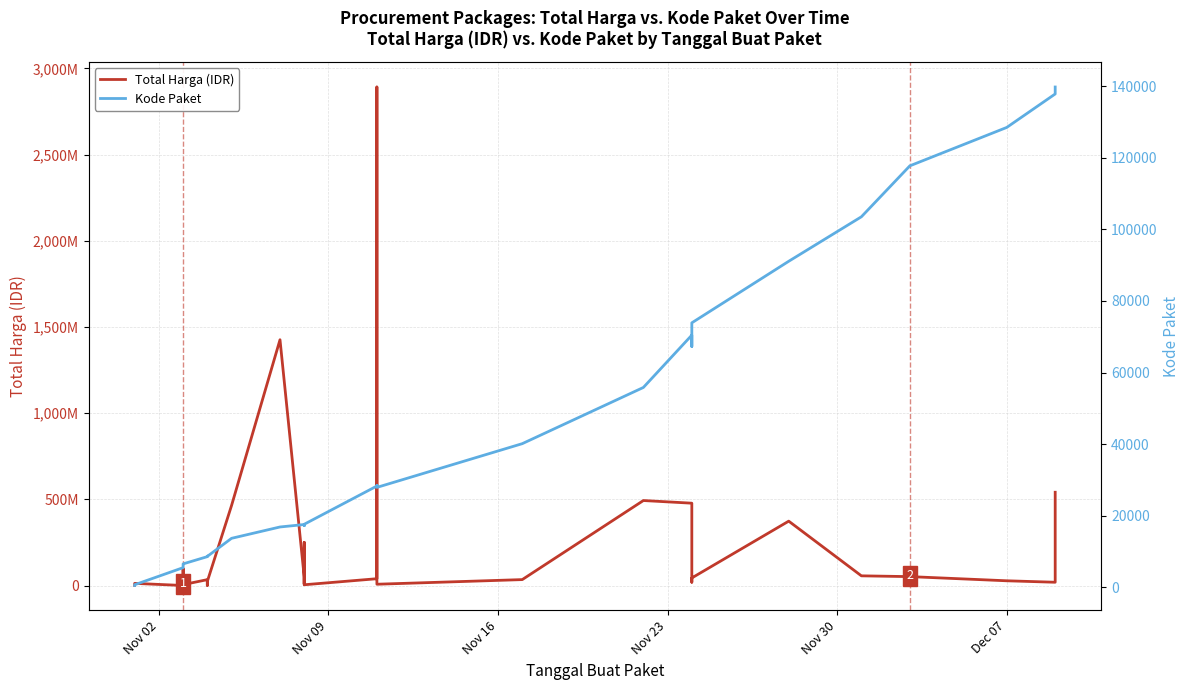

What is the difference between the highest and lowest values at Dec 07?

27283484